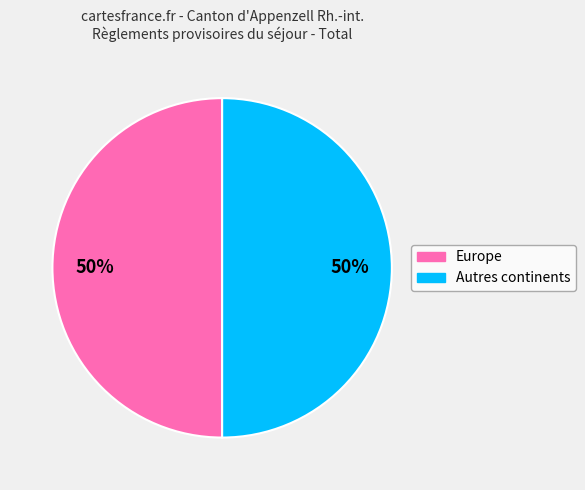

To the nearest percent, what is the average slice percentage?

50%